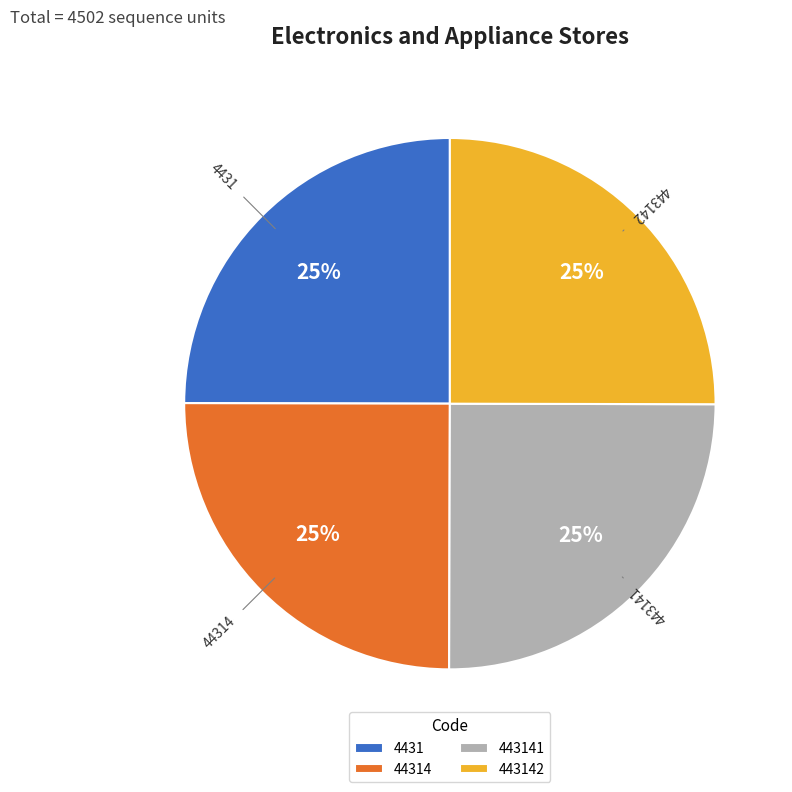

The 443141 slice represents 25% of the pie. True or false?

True